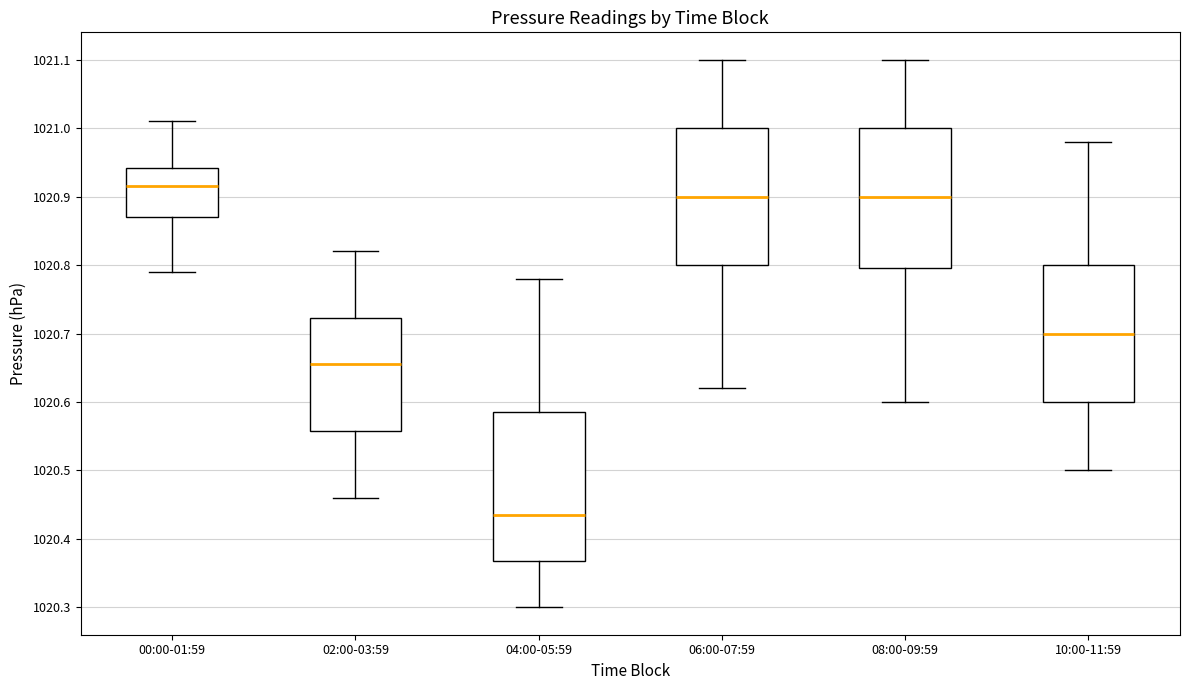

Reading left to right, read every box against the y-axis: the position of its median line, the range the box covers, and the ends of its whiskers. The values are not printed on the chart, so give them approximately, as read against the axis.

00:00-01:59: median 1020.92, box 1020.87 to 1020.94, whiskers 1020.79 to 1021.01
02:00-03:59: median 1020.66, box 1020.56 to 1020.72, whiskers 1020.46 to 1020.82
04:00-05:59: median 1020.44, box 1020.37 to 1020.59, whiskers 1020.30 to 1020.78
06:00-07:59: median 1020.90, box 1020.80 to 1021.00, whiskers 1020.62 to 1021.10
08:00-09:59: median 1020.90, box 1020.80 to 1021.00, whiskers 1020.60 to 1021.10
10:00-11:59: median 1020.70, box 1020.60 to 1020.80, whiskers 1020.50 to 1020.98